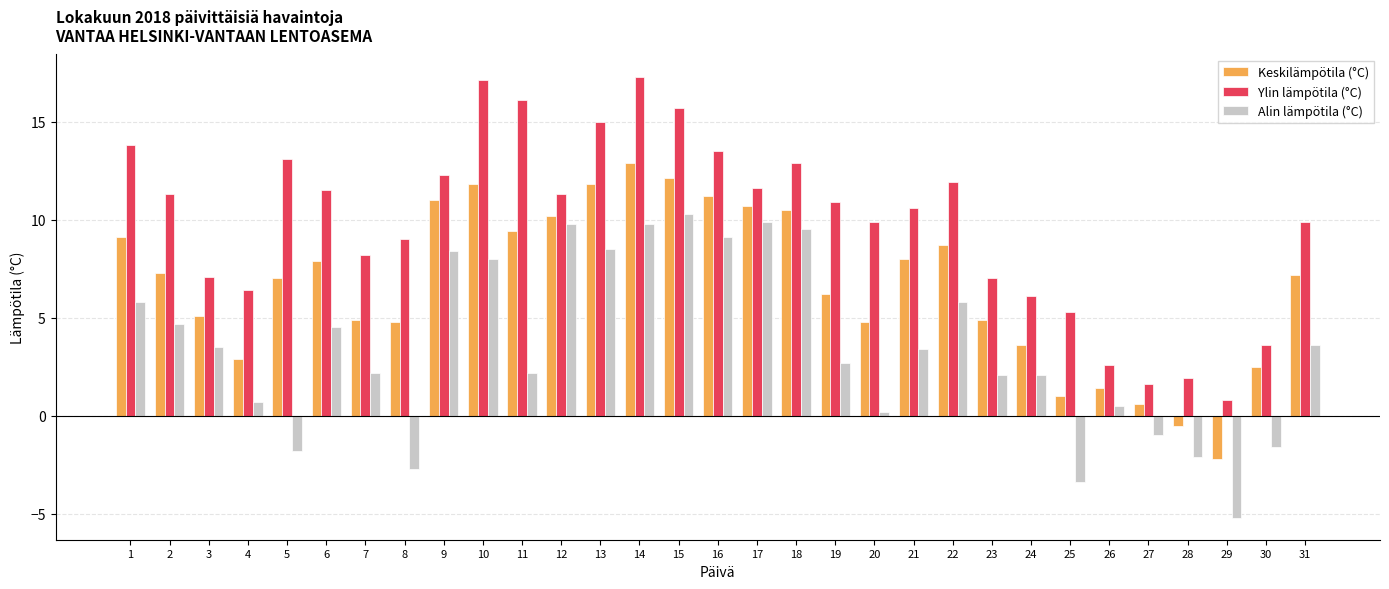

At which category does the chart reach its peak across all series?

14